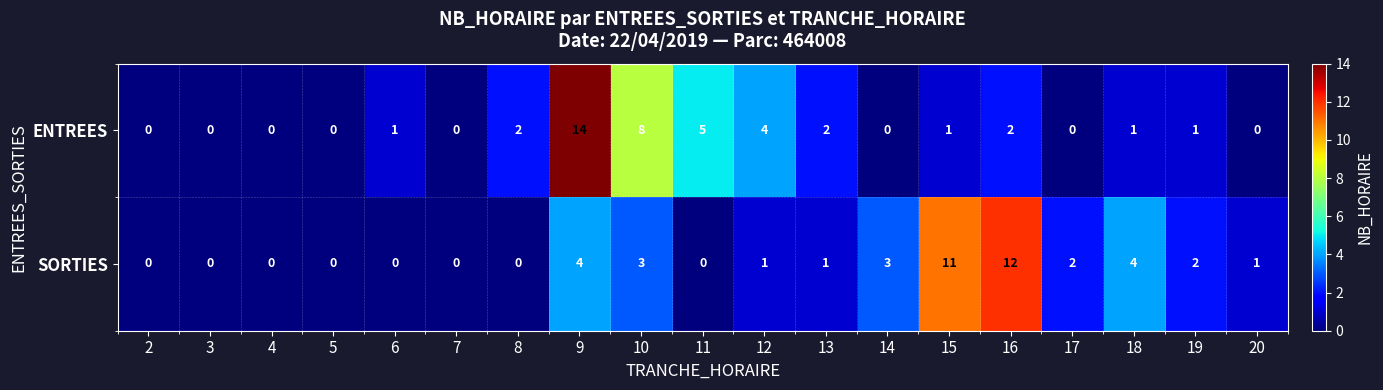

What is the maximum value shown in the chart?

14